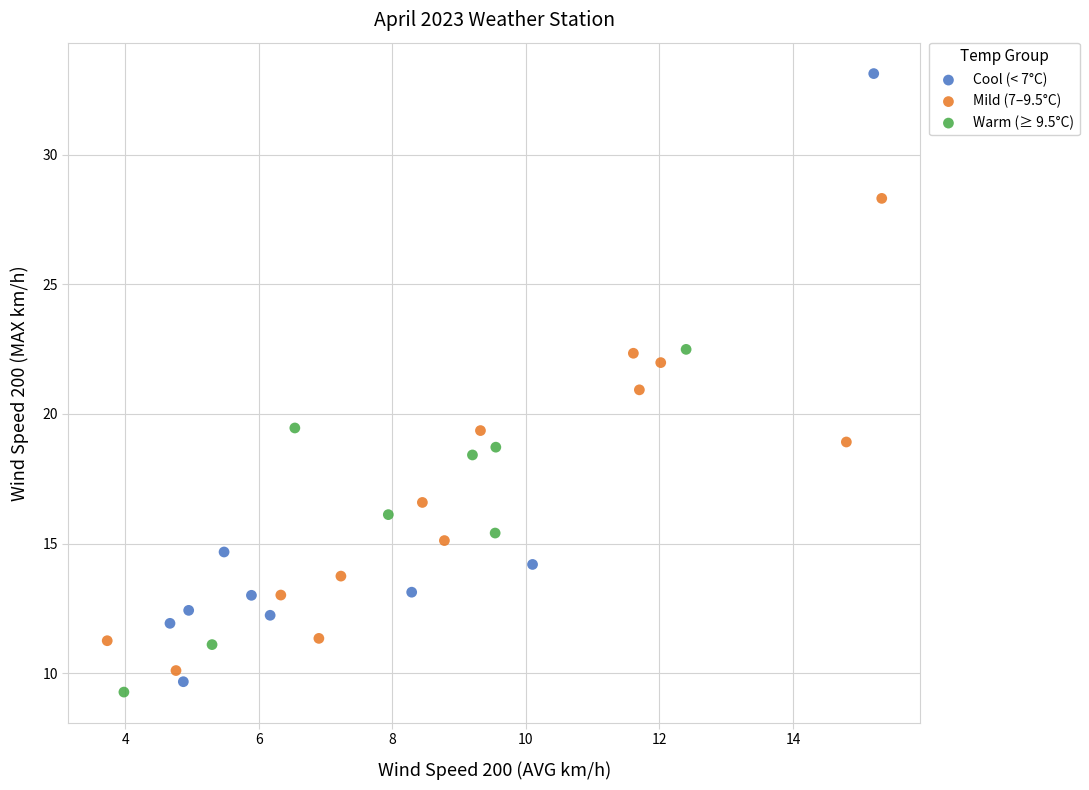

Which series has the largest Y range (max minus min)?

Cool (< 7°C)